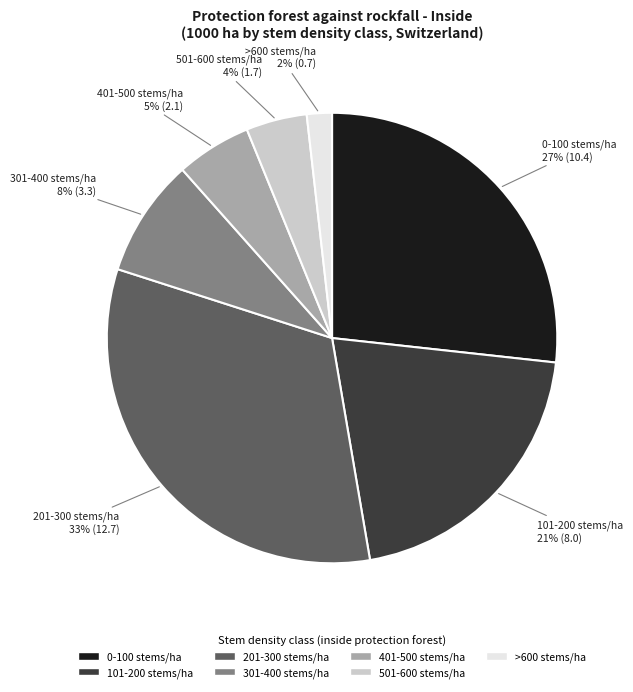

Do 401-500 stems/ha and >600 stems/ha together represent more than half of the pie?

No